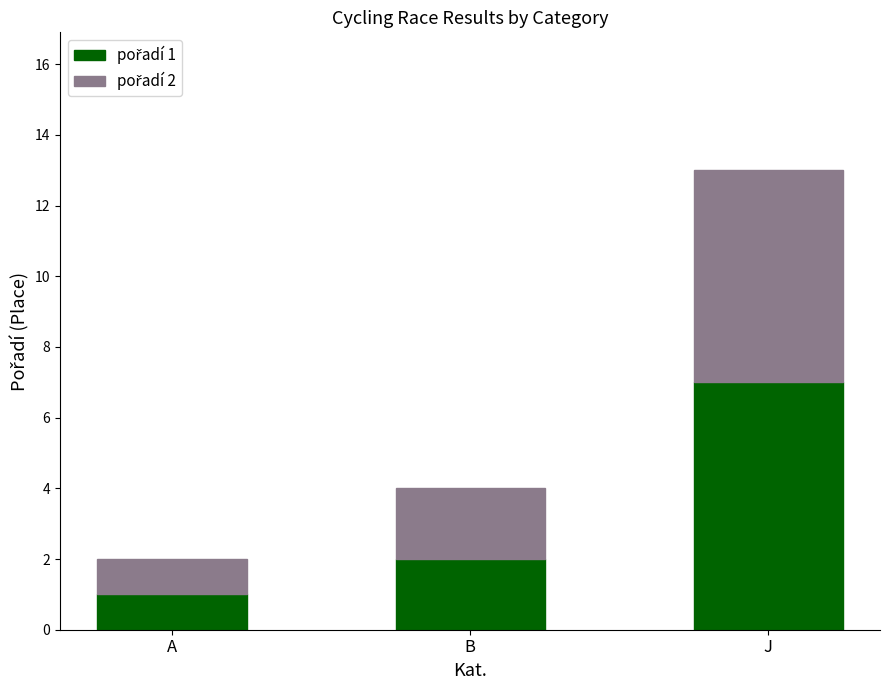

At which category is the sum across all series the highest?

J